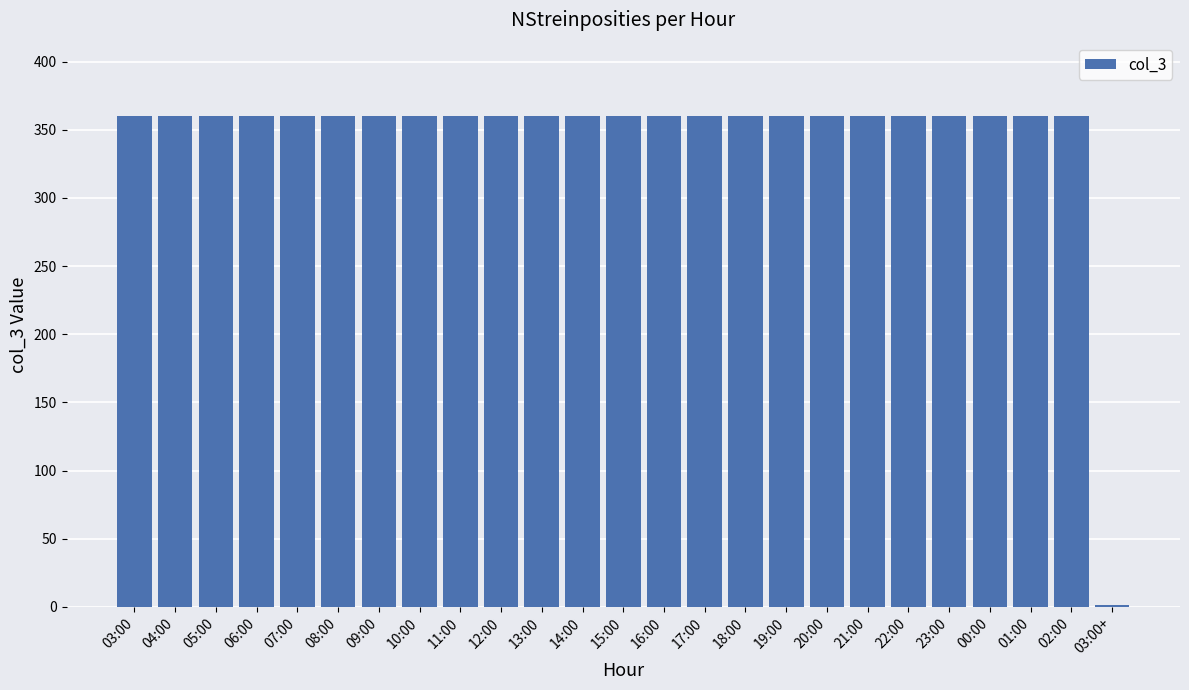

What is the maximum value shown in the chart?

360